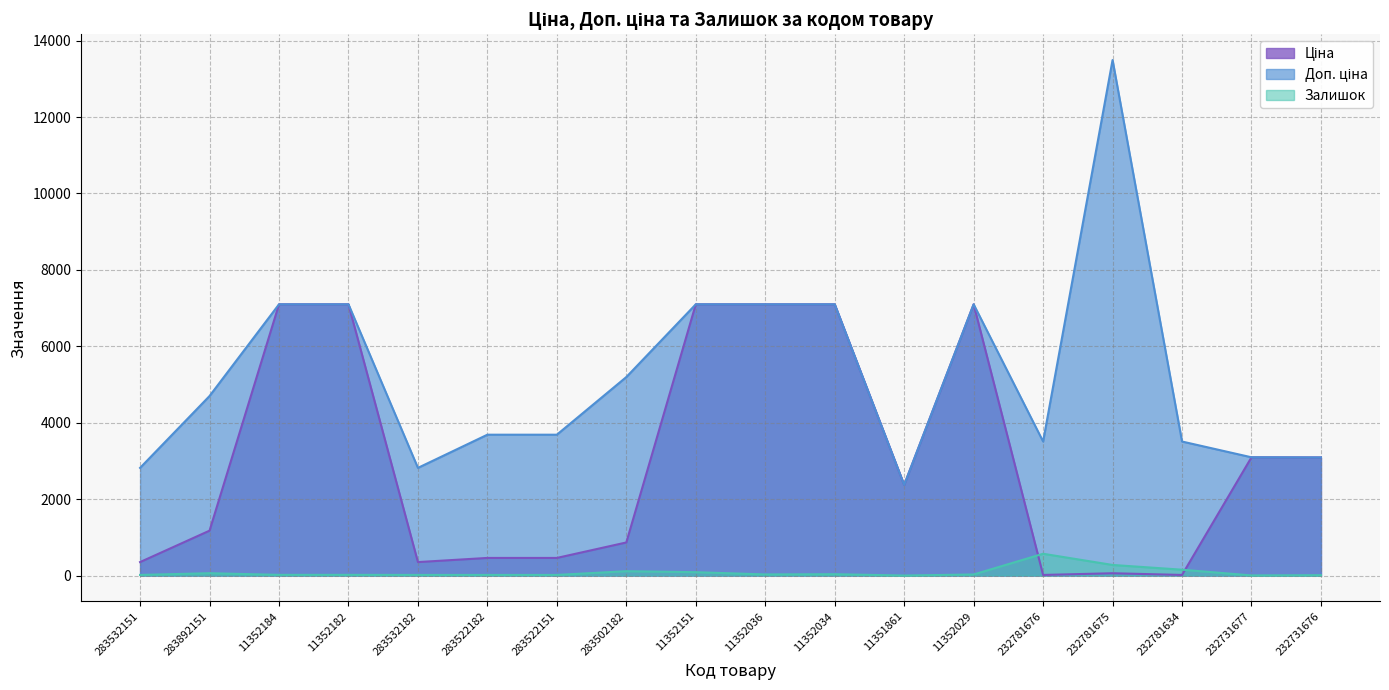

At which label does Доп. ціна first exceed 4698?

283892151